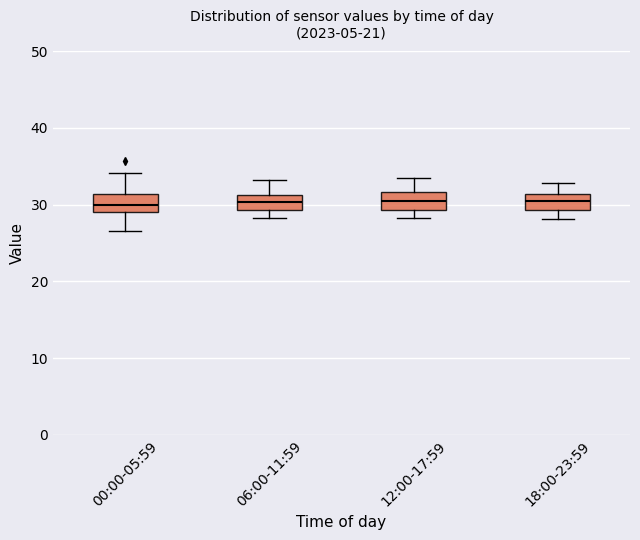

Where does the upper whisker of the box for 18:00-23:59 end on the y-axis? The values are not printed on the chart, so give them approximately, as read against the axis.

33